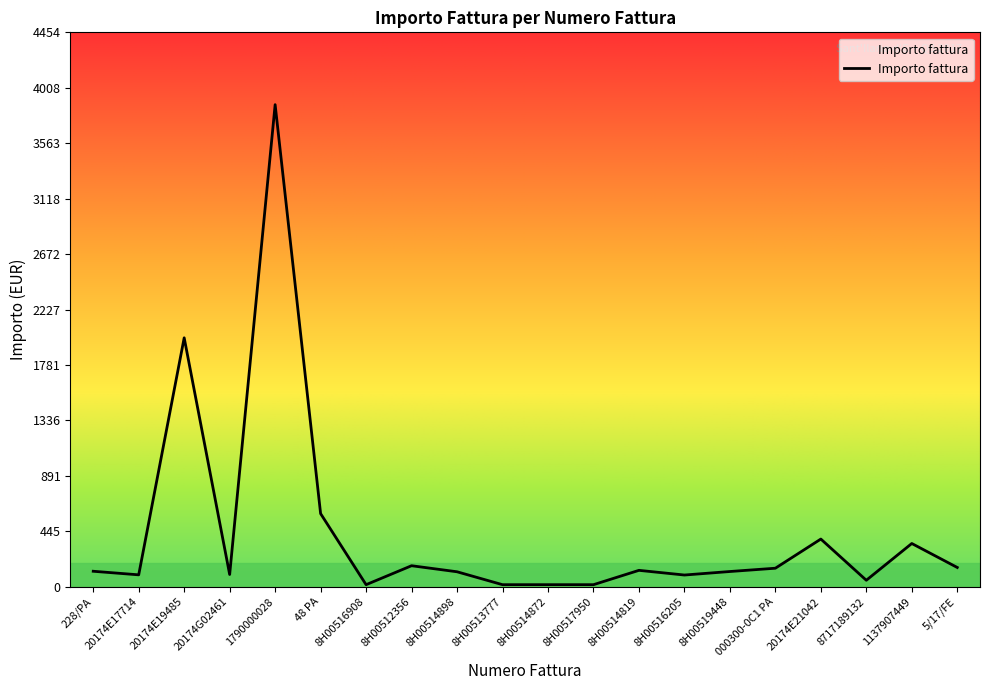

How many series are shown in this chart?

1